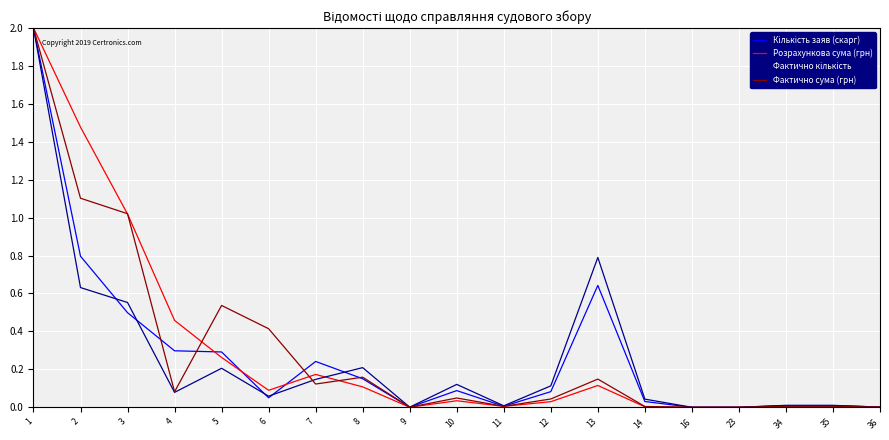

What is the difference between the highest and lowest values at 6?

0.4